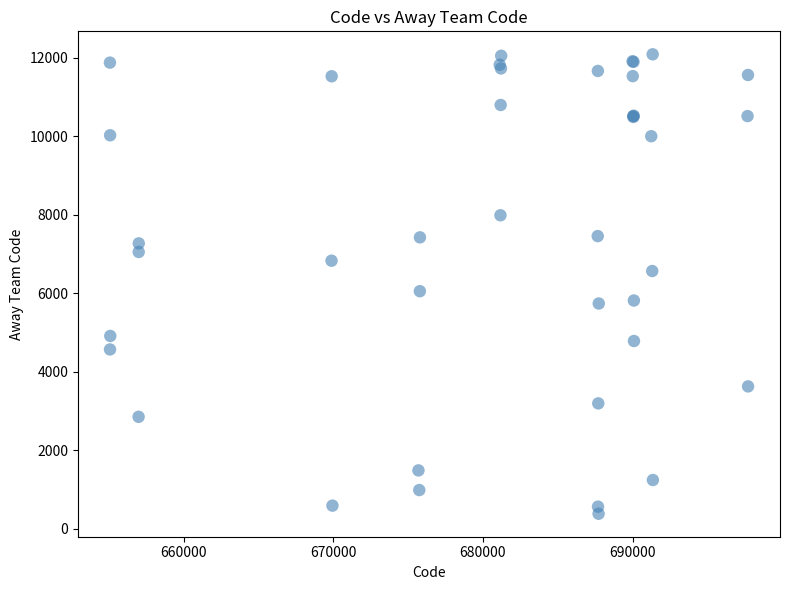

What Y value in the scatter plot is closest to 6237?

6055